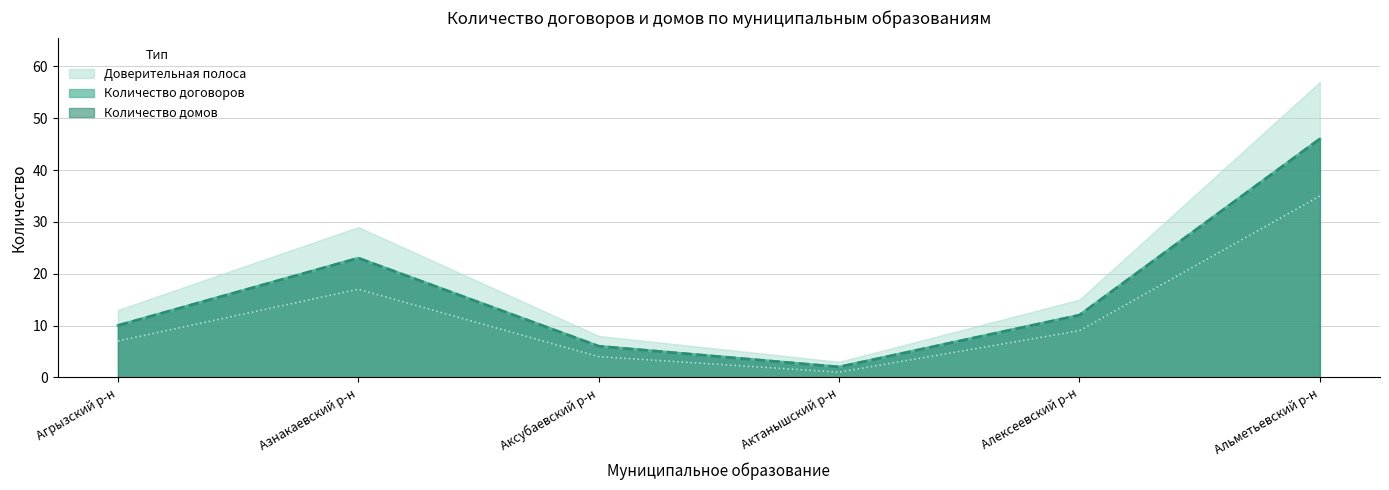

Rank the categories by Нижняя граница value from highest to lowest.

Альметьевский р-н, Азнакаевский р-н, Алексеевский р-н, Агрызский р-н, Аксубаевский р-н, Актанышский р-н